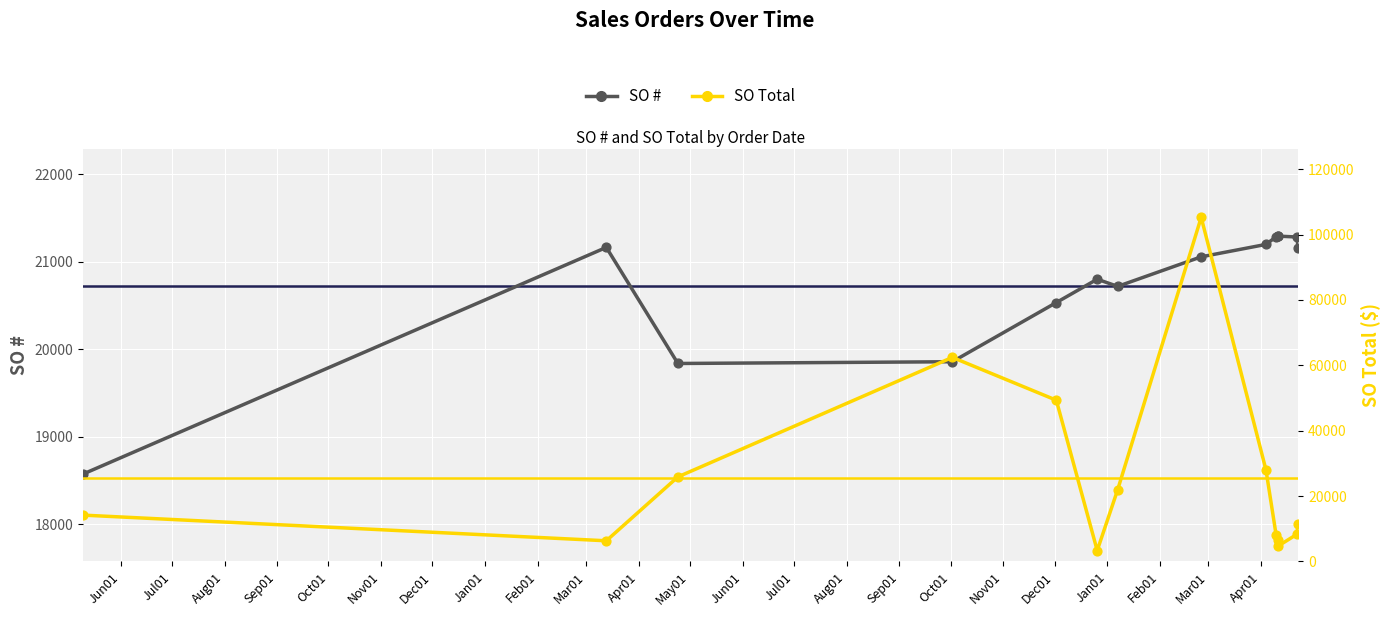

Which series contains the highest Y value?

SO Total